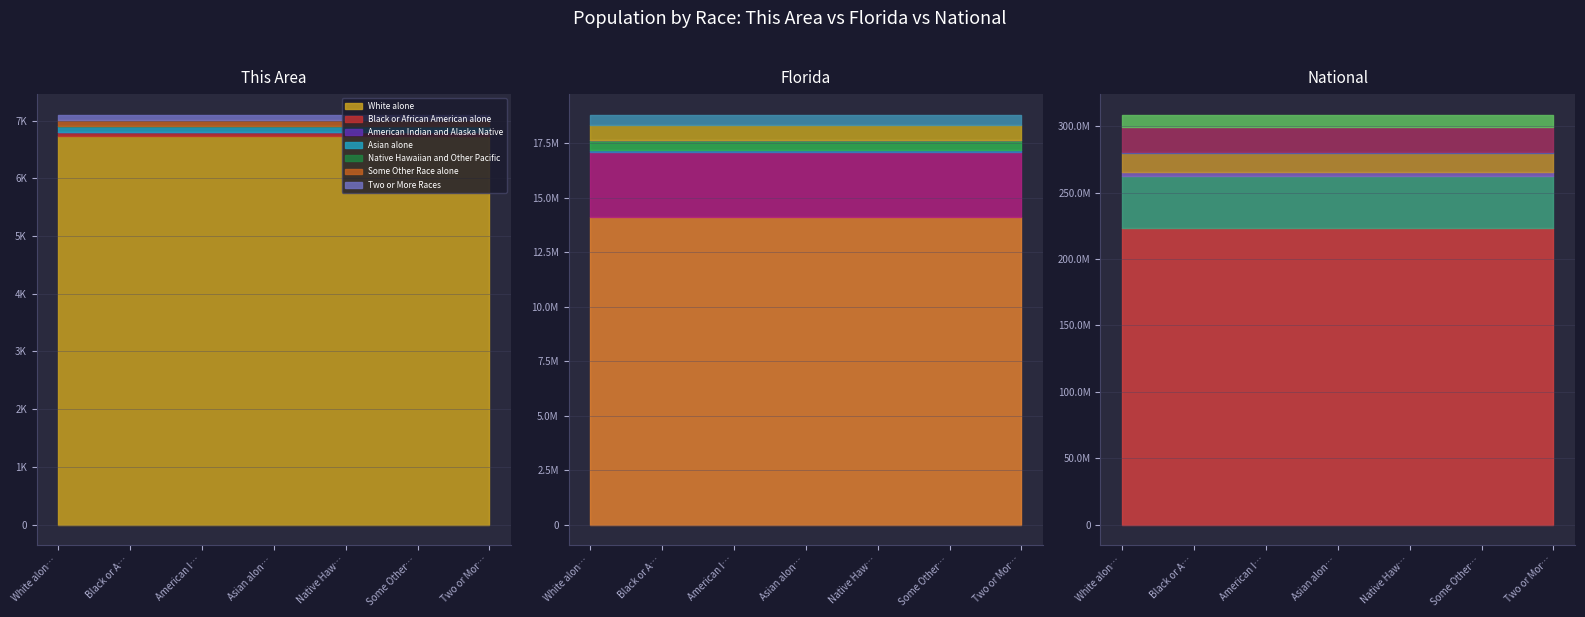

What is the label of the 7th point from the left?

Two or More Races